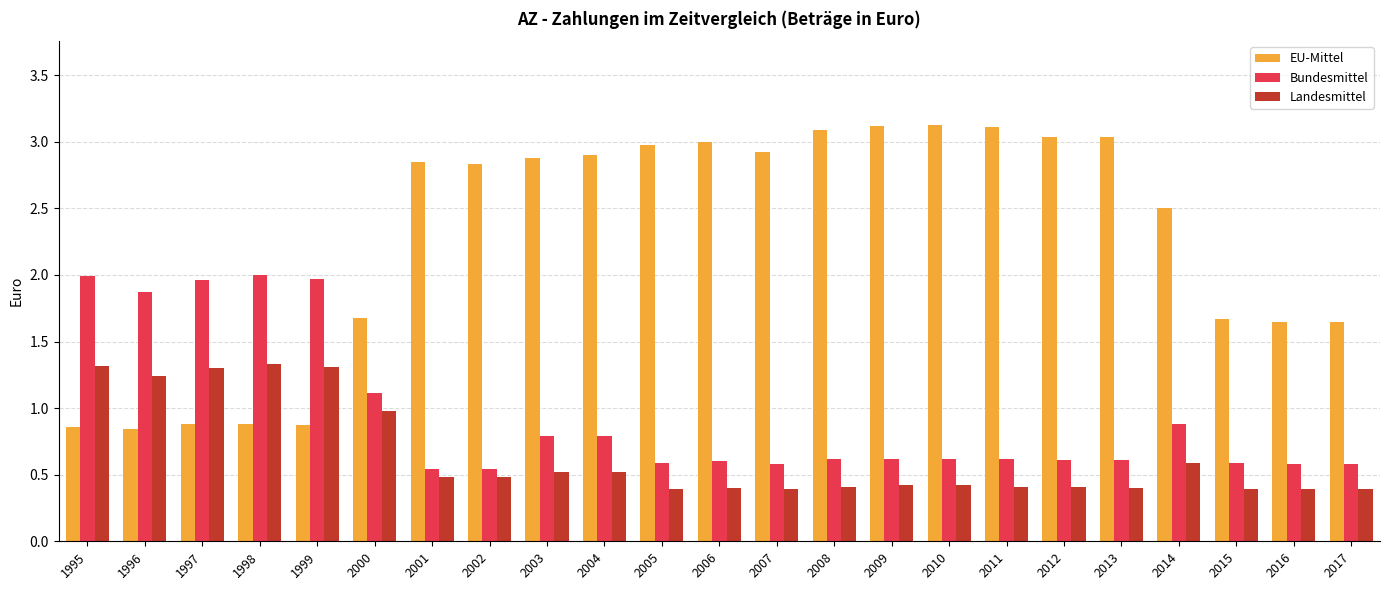

The value of Landesmittel at 2005 is 0.4. True or false?

True